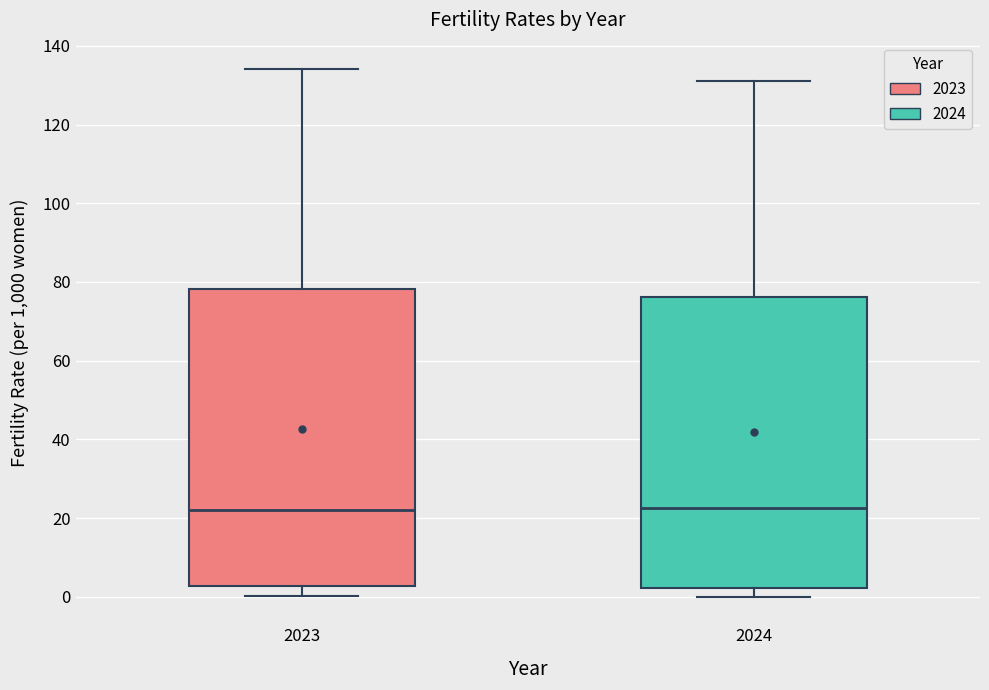

Reading left to right, transcribe this box plot: for each box, give where its median line is, the range the box spans, and where its two whiskers end, as read against the y-axis. The values are not printed on the chart, so give them approximately, as read against the axis.

2023: median 22, box 2 to 78, whiskers 0 to 134
2024: median 22, box 2 to 76, whiskers 0 to 132